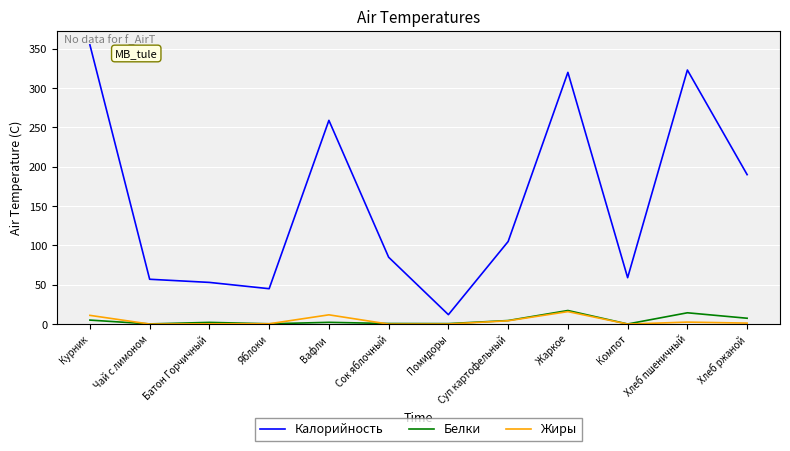

Which series has the largest total across all categories?

Калорийность